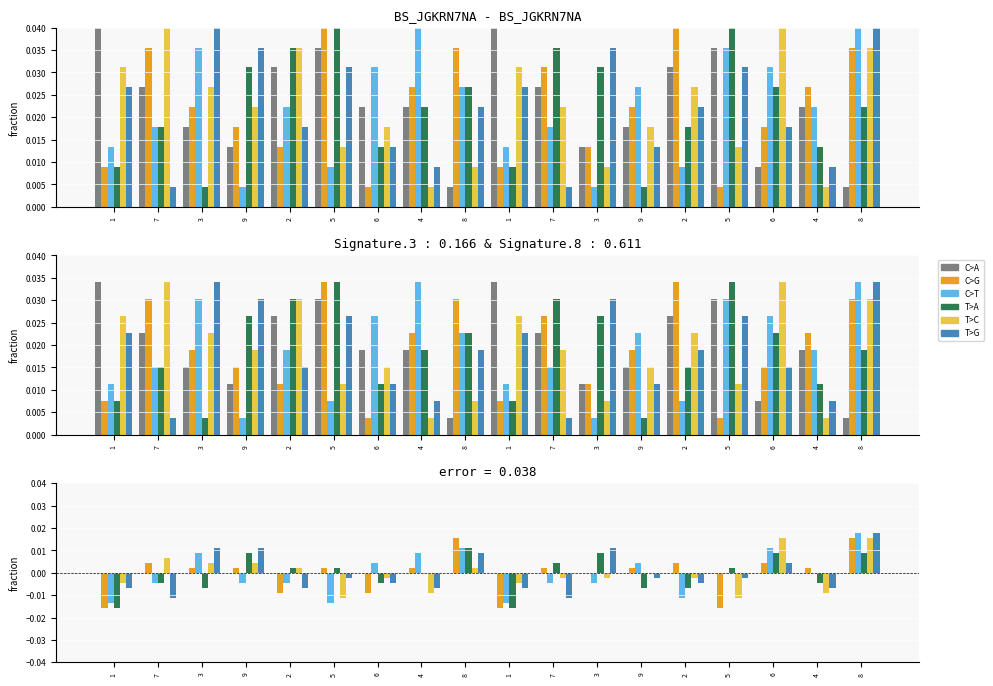

Which has a higher value, 4 or 5?

4